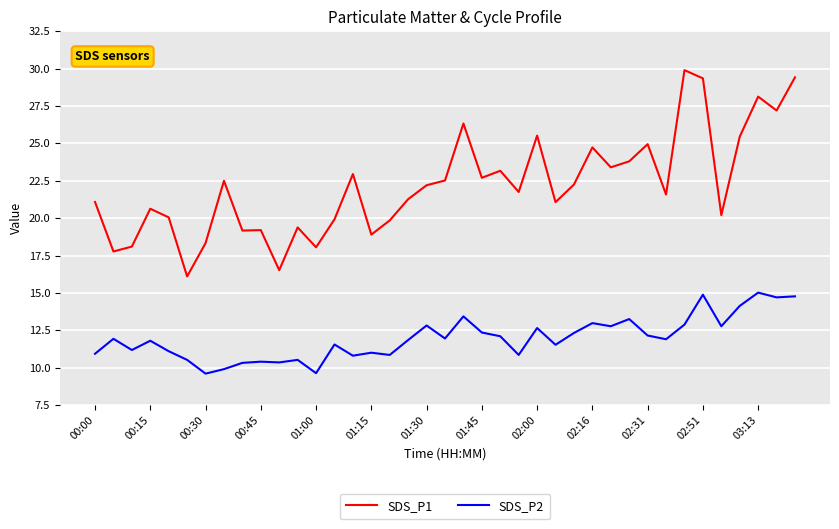

What is the minimum value shown in the chart?

9.6